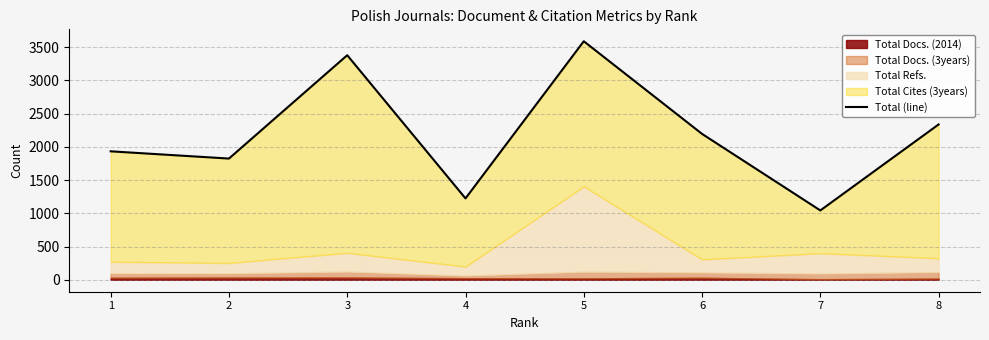

What is the value of the 7th point from the left?

1043